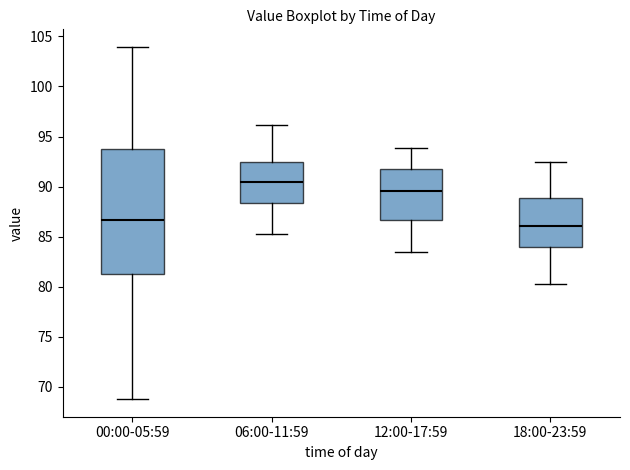

Which box's median line is the highest?

06:00-11:59